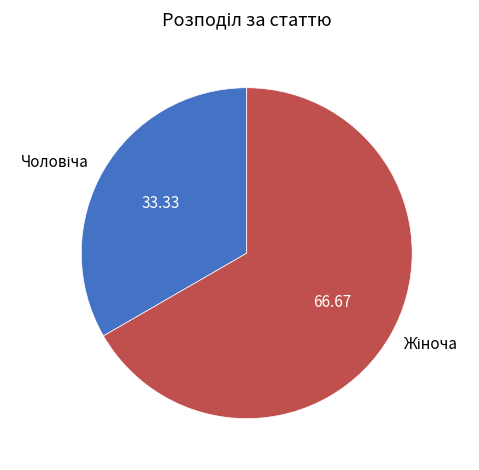

Is there any slice that represents more than half of the pie?

Yes